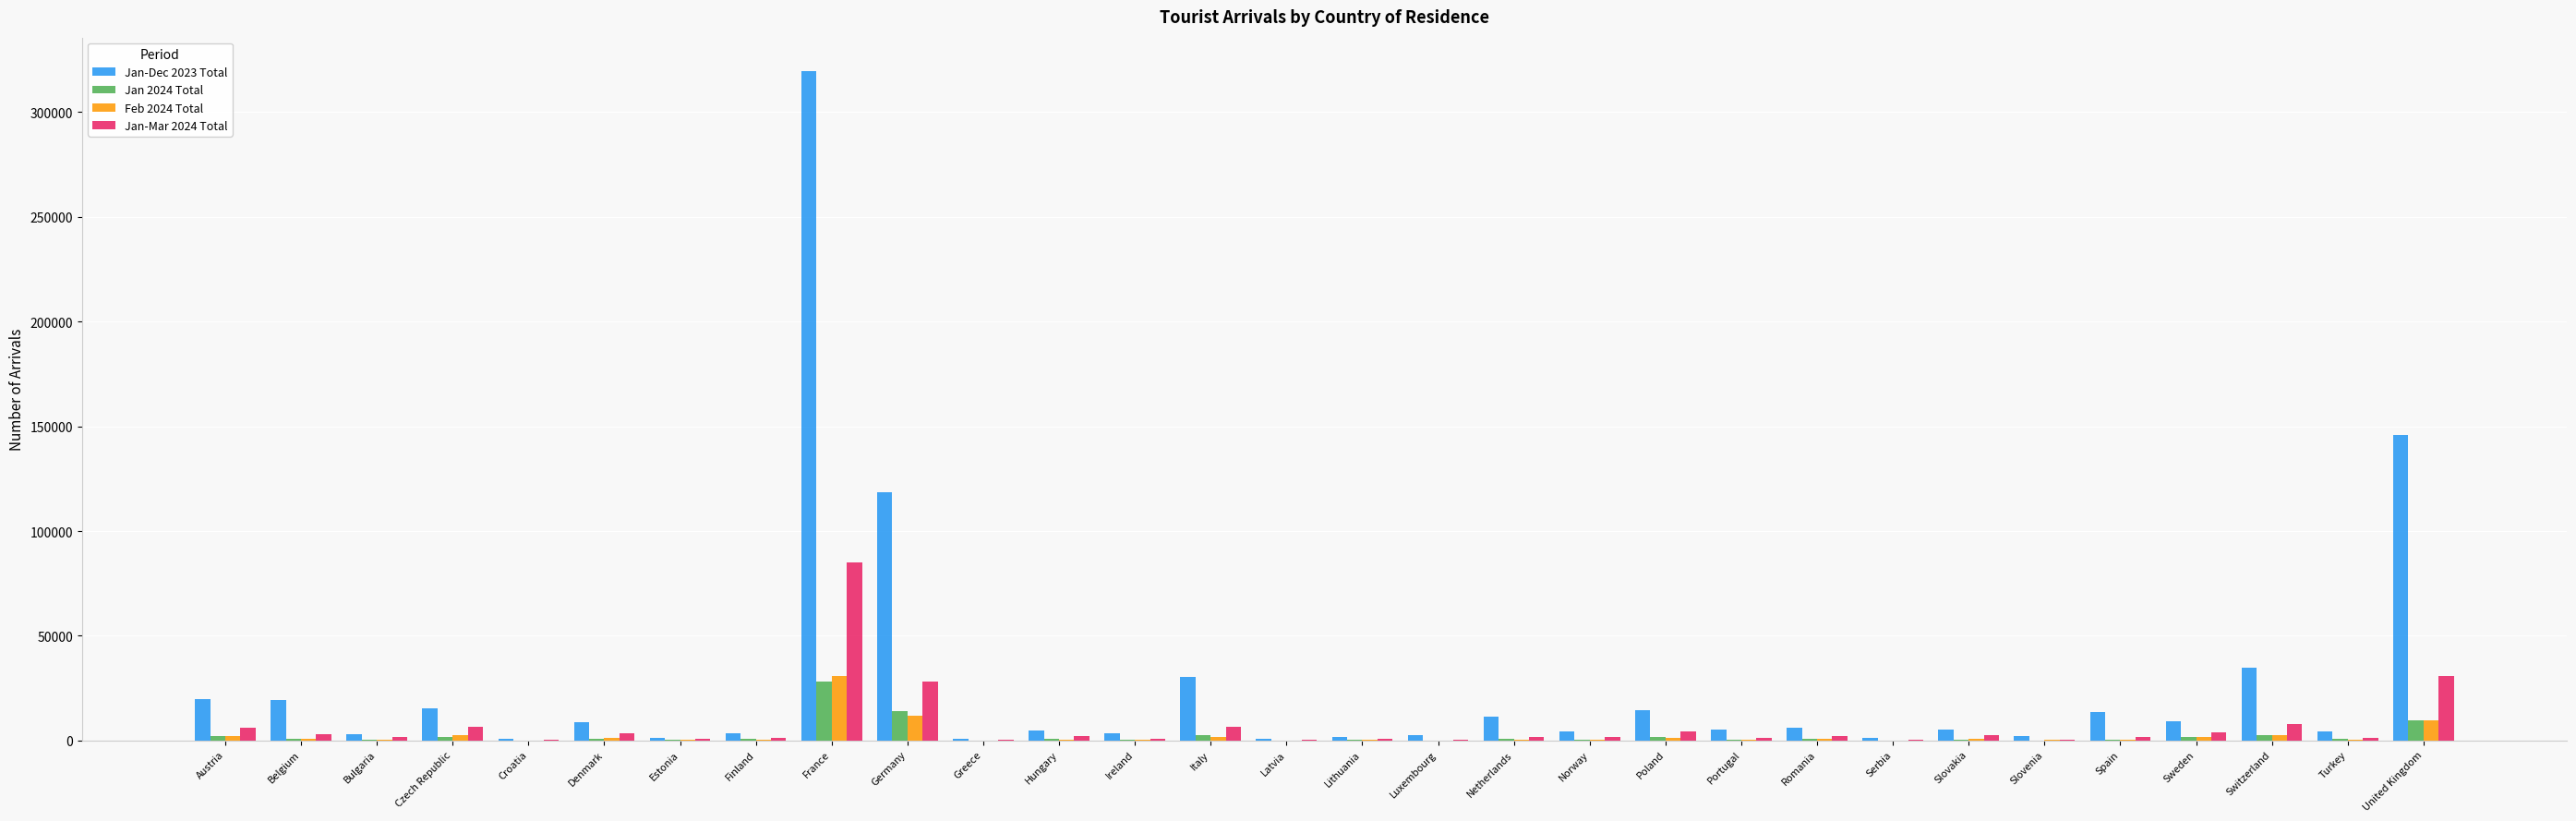

What is the maximum value shown in the chart?

319522